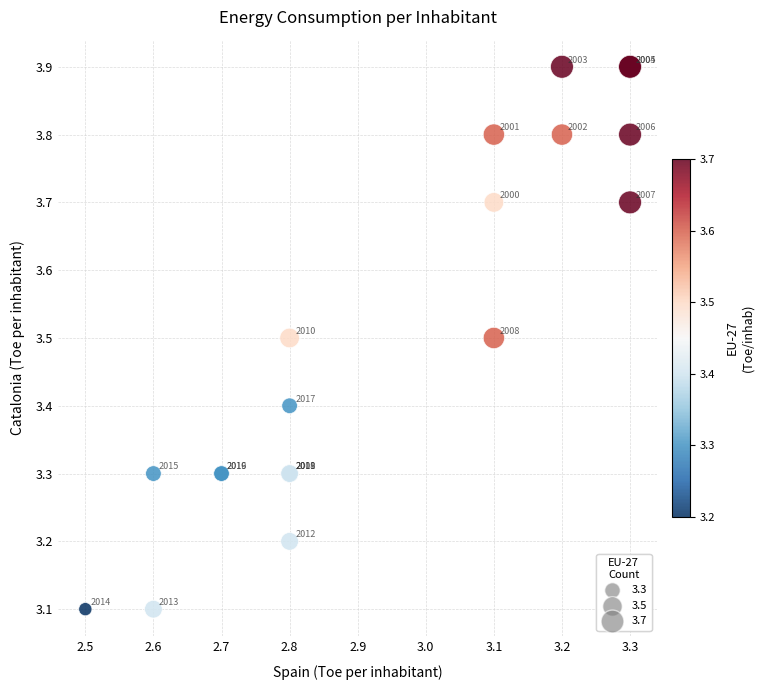

What Y value in the scatter plot is closest to 3?

3.1